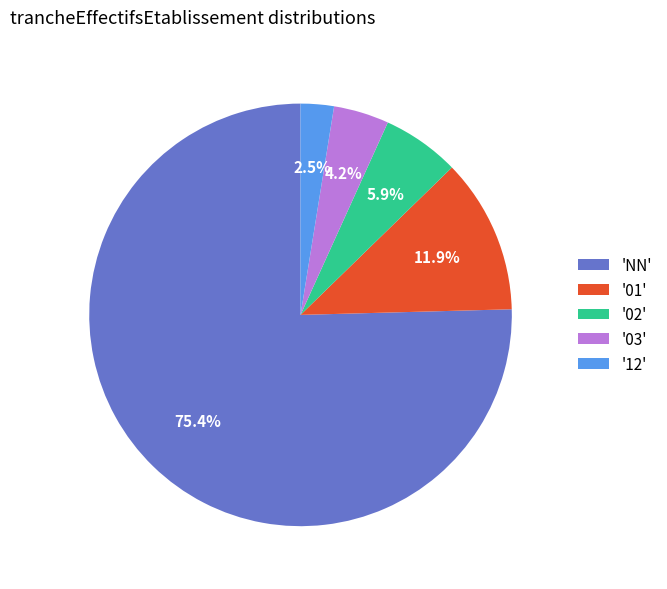

To the nearest percent, what is the difference between the largest and smallest slice percentages?

73%